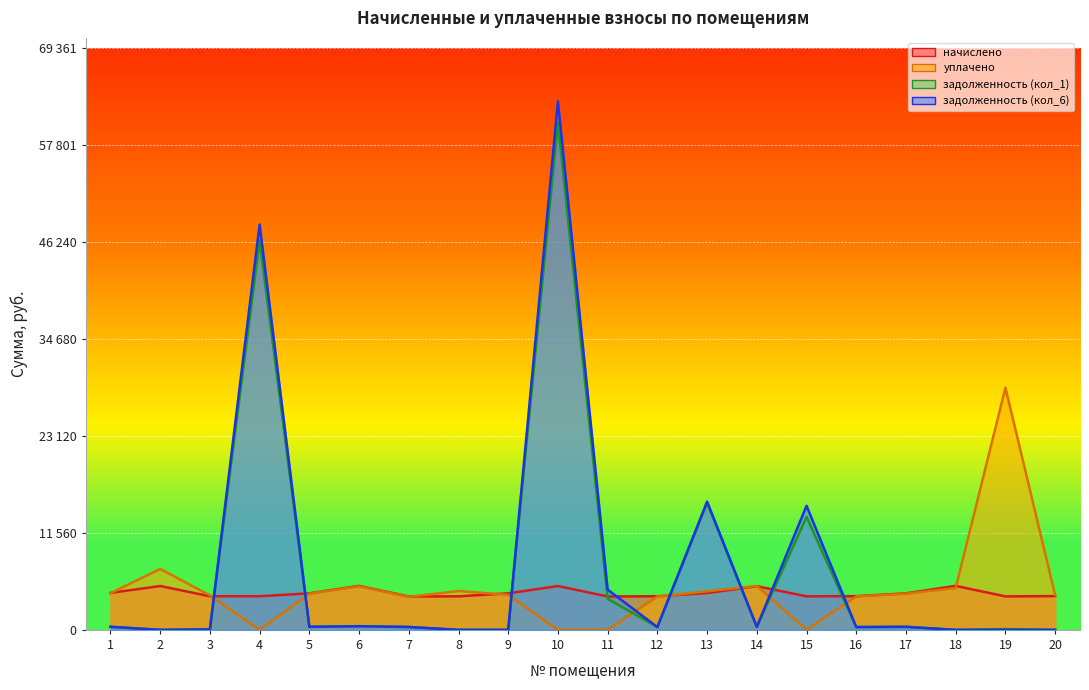

Reading right to left, list all the values displayed in this chart.

начислено: 20=4028.0	19=3992.5	18=5246.3	17=4357.1	16=4019.2	15=4001.4	14=5210.8	13=4392.6	12=4010.3	11=3983.6	10=5228.5	9=4357.1	8=4001.4	7=3983.6	6=5246.3	5=4357.1	4=4010.3	3=4010.3	2=5228.5	1=4410.5
уплачено: 20=4150.0	19=28892.3	18=4988.6	17=4318.9	16=3983.9	15=0.0	14=5245.4	13=4600.0	12=3975.1	11=0.0	10=0.0	9=4182.4	8=4633.2	7=3943.1	6=5200.3	5=4318.9	4=0.0	3=4115.0	2=7269.1	1=4371.8
задолженность (кол_1): 20=0.0	19=92.1	18=0.0	17=363.1	16=334.9	15=13471.9	14=356.0	13=15147.9	12=334.2	11=3704.1	10=60517.9	9=0.0	8=0.0	7=344.2	6=437.2	5=363.1	4=46418.4	3=87.7	2=0.0	1=367.5
задолженность (кол_6): 20=0.0	19=0.0	18=0.0	17=363.1	16=334.9	15=14802.1	14=355.7	13=15299.1	12=334.2	11=4796.9	10=63055.8	9=0.0	8=0.0	7=344.3	6=437.2	5=363.1	4=48365.0	3=40.3	2=0.0	1=367.5